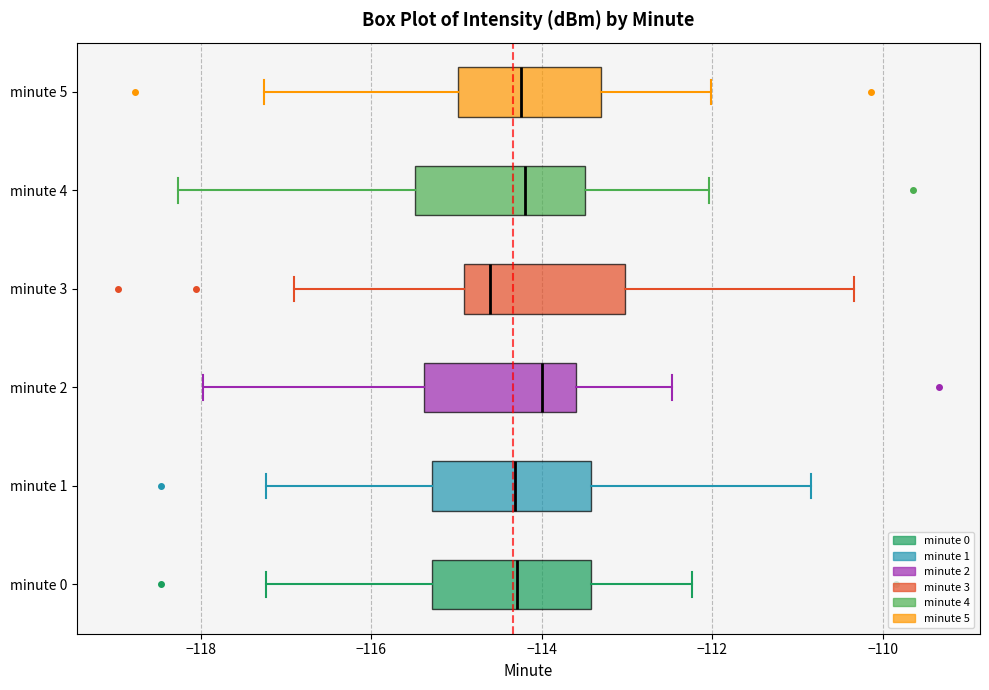

Where does the left whisker of the box for minute 4 end on the x-axis? The values are not printed on the chart, so give them approximately, as read against the axis.

-118.2